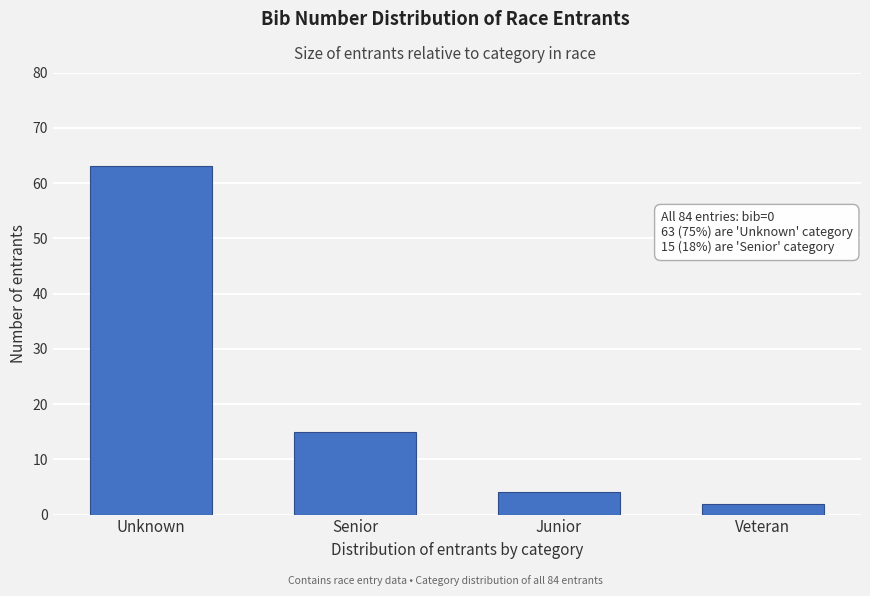

Reading left to right, what are all the values shown in this chart?

Unknown=63	Senior=15	Junior=4	Veteran=2